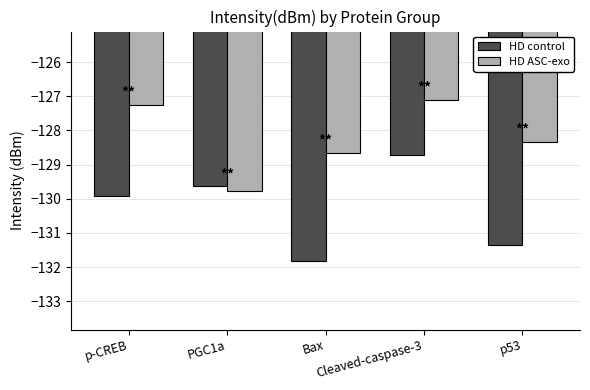

What is the smallest value displayed?

-131.8